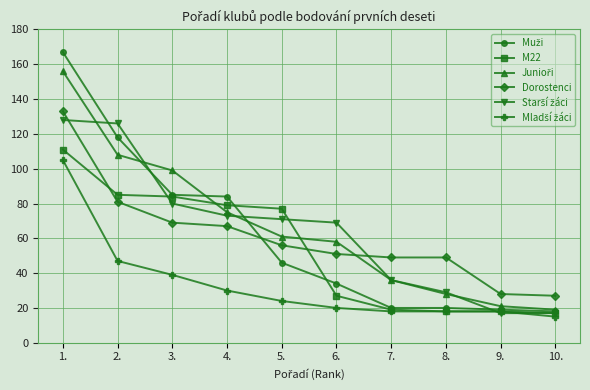

What is the difference between the highest and lowest values at 8.?

31